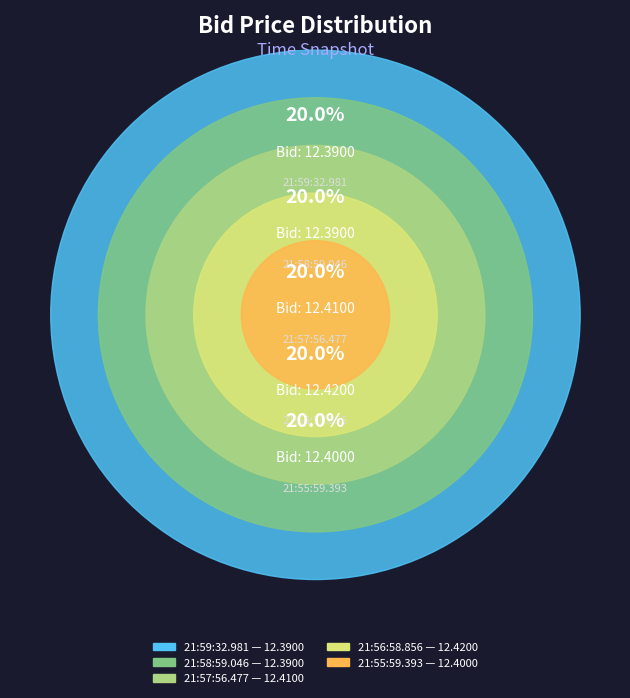

Which category has the biggest portion of the pie?

21:56:58.856